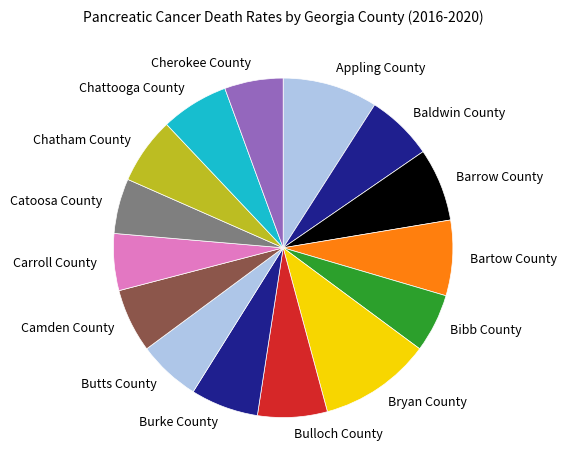

Is it true that Bibb County is 13% of the pie?

False